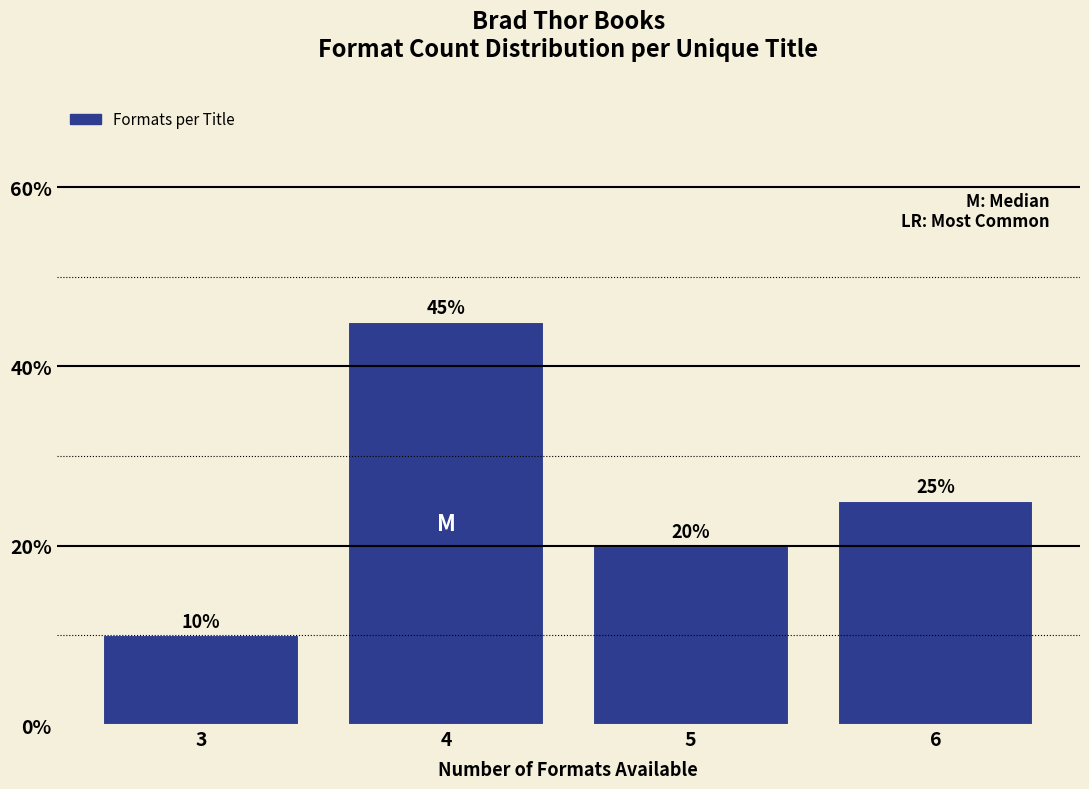

How tall is the bar that spans 2.5 to 3.5 on the x-axis?

10